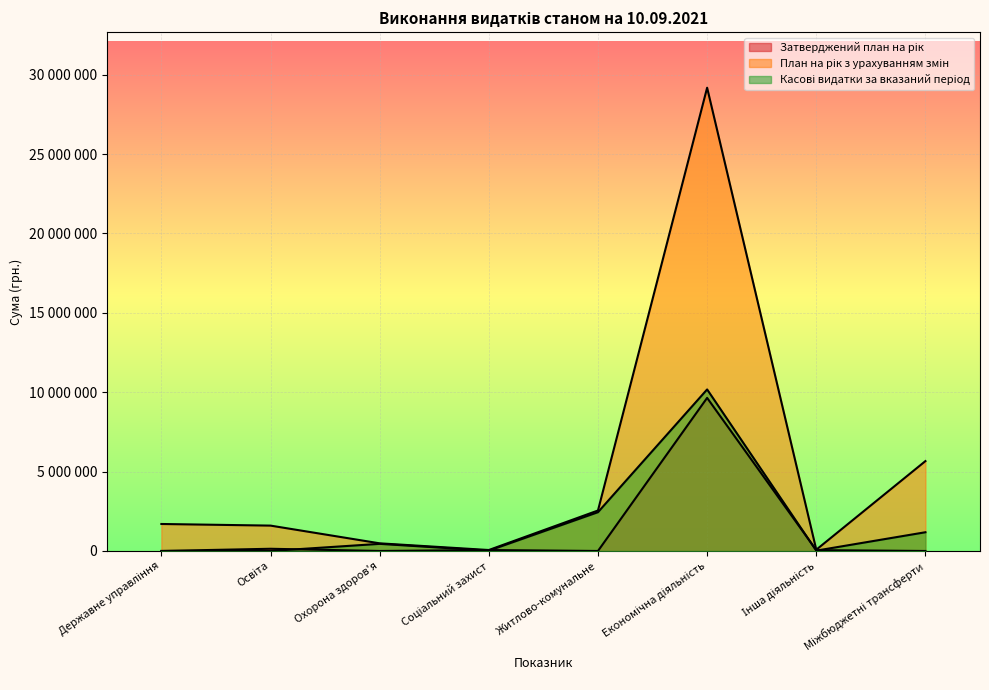

Between Інша діяльність and Державне управління, which is larger?

Інша діяльність